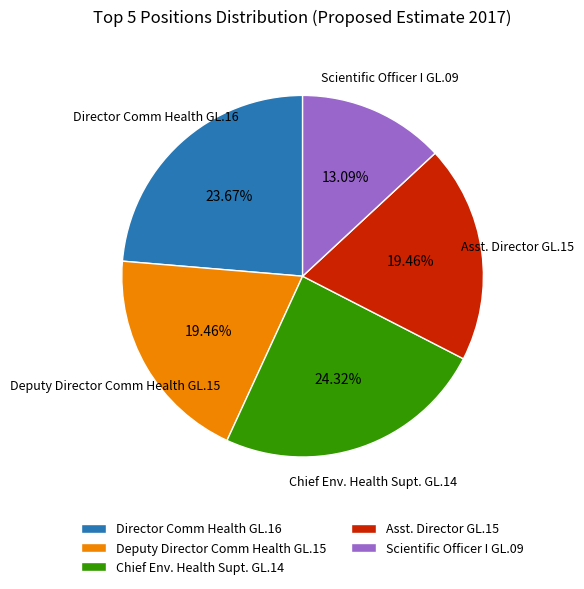

Count the number of slices in the pie.

5